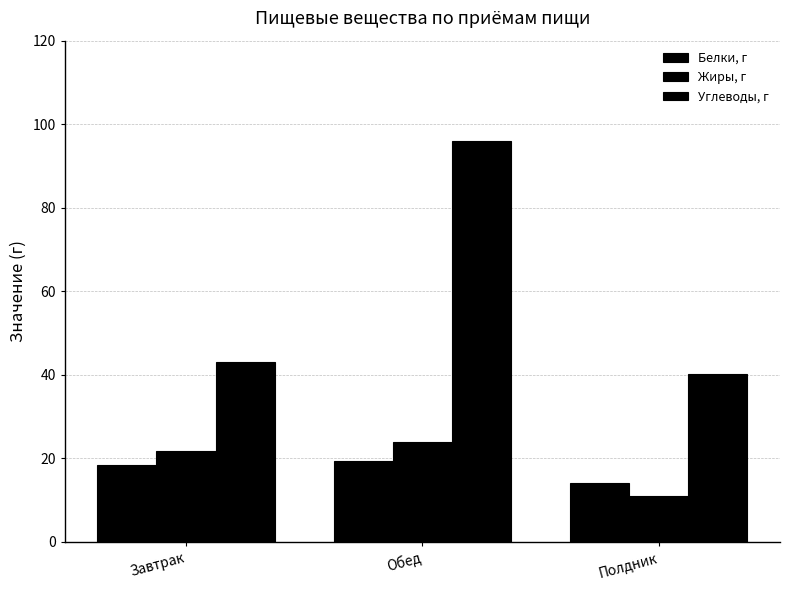

How many bars are there in each group?

3